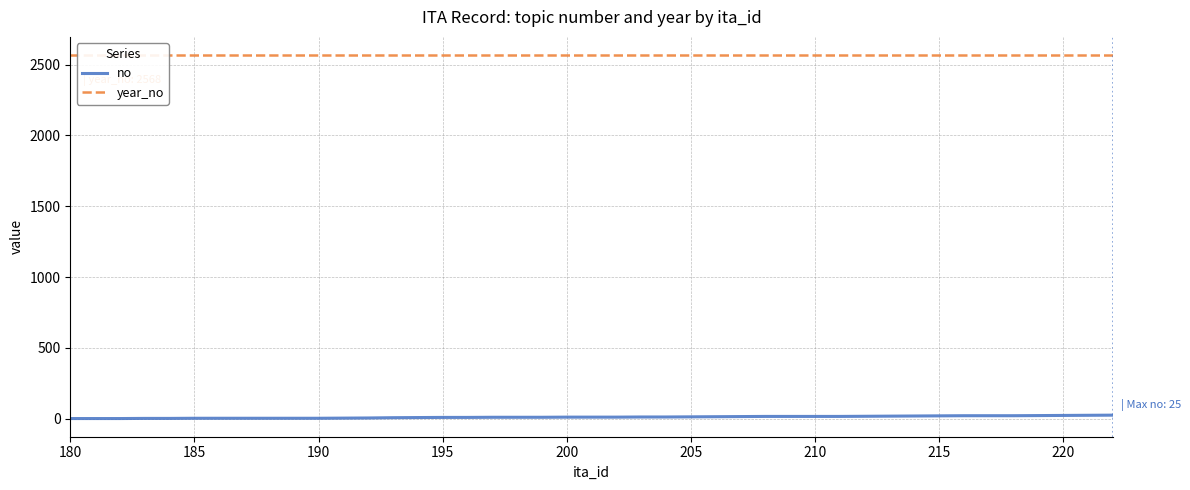

Count the number of data series in this chart.

2